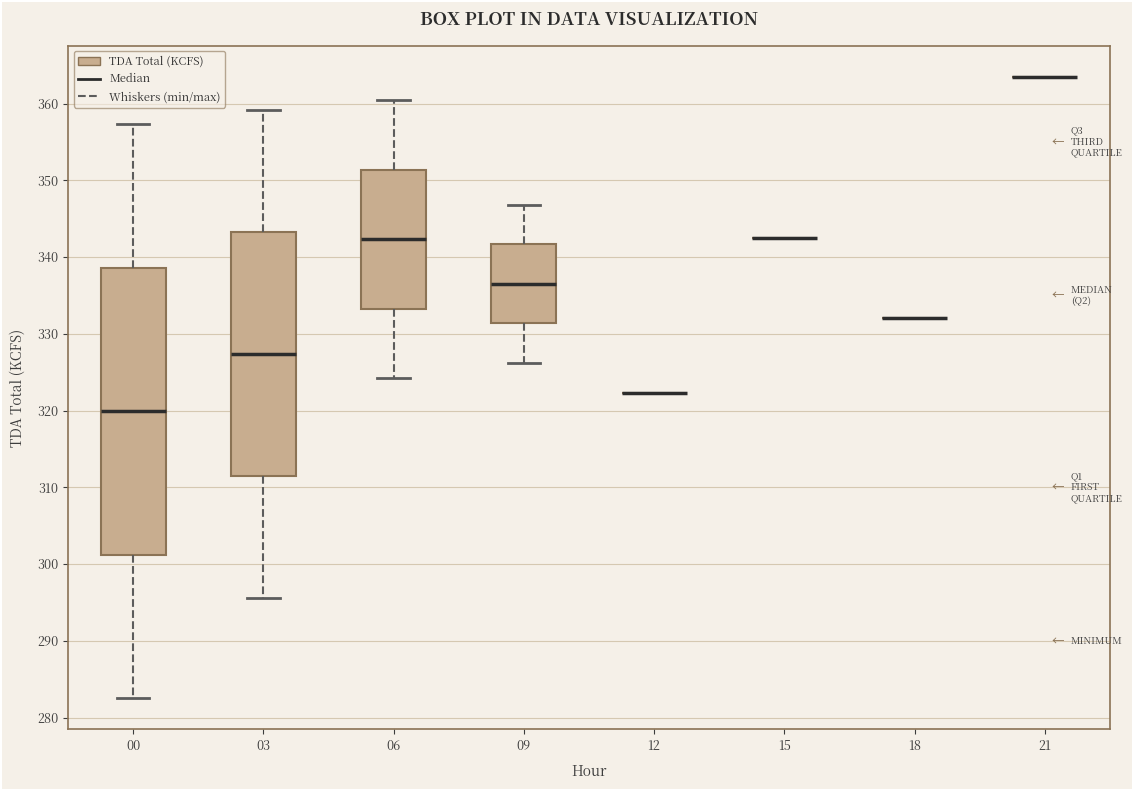

Where is the lower edge of the box at x = 03 on the y-axis? The values are not printed on the chart, so give them approximately, as read against the axis.

311